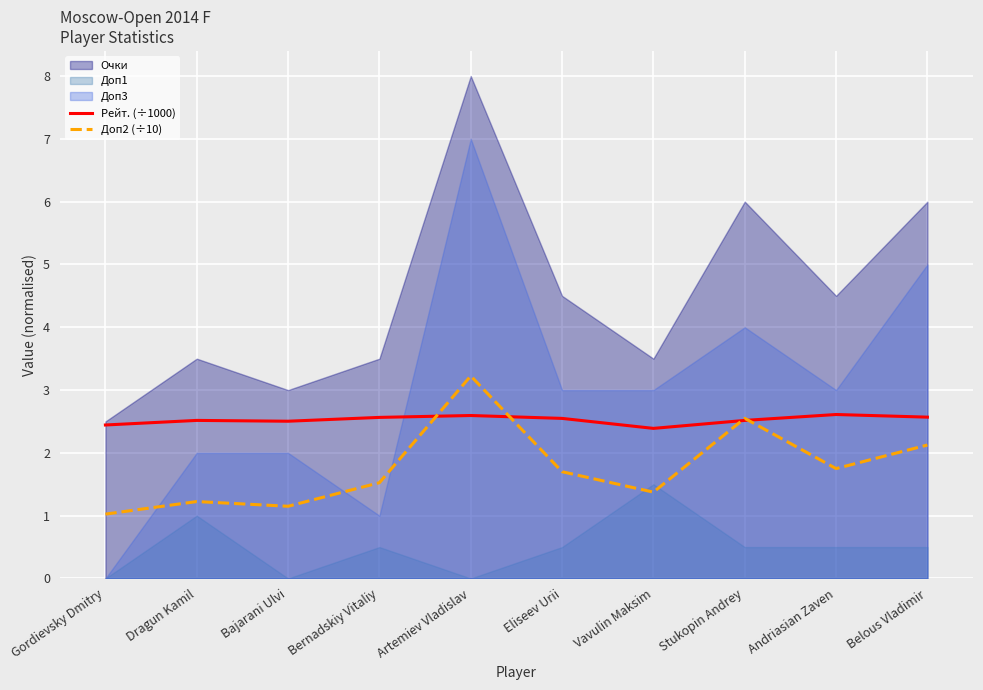

Which category has the highest value in the Рейт. (÷1000) series?

Andriasian Zaven